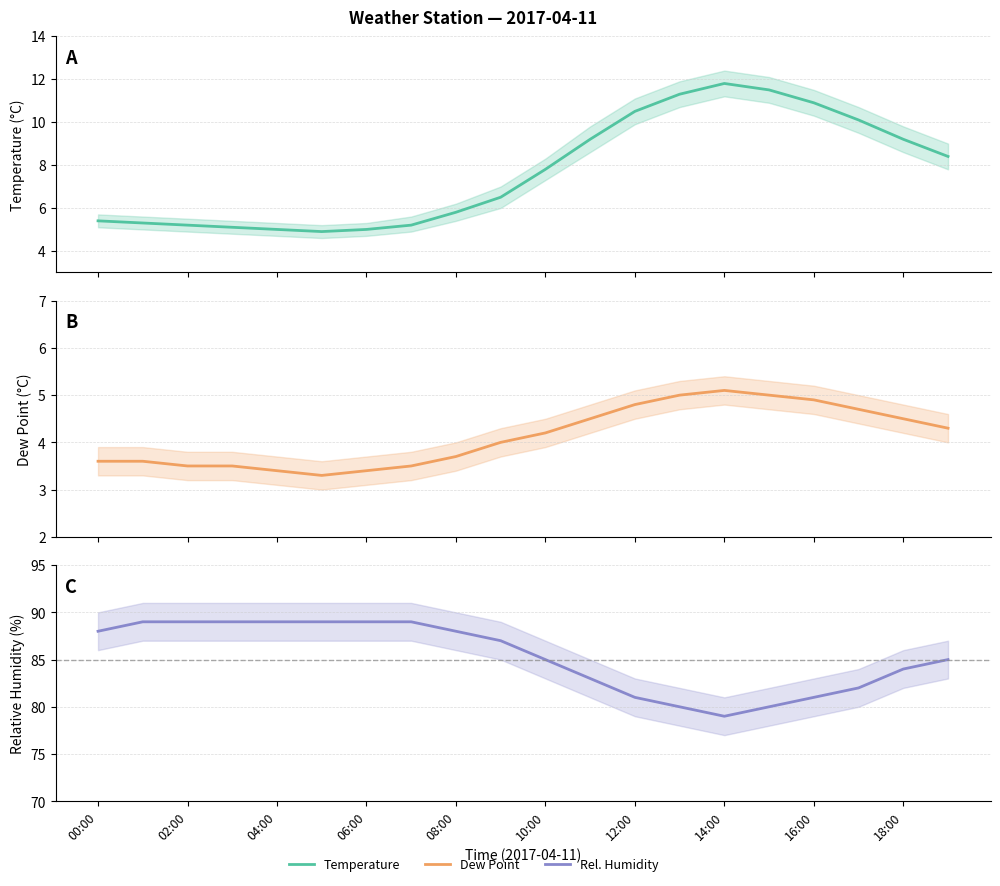

Which series has the largest range (max minus min)?

rh